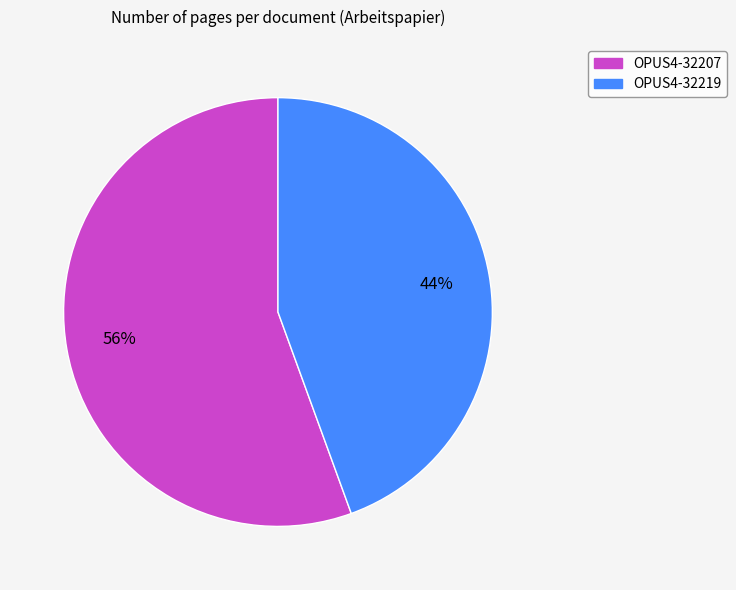

Which has a higher value, OPUS4-32207 or OPUS4-32219?

OPUS4-32207